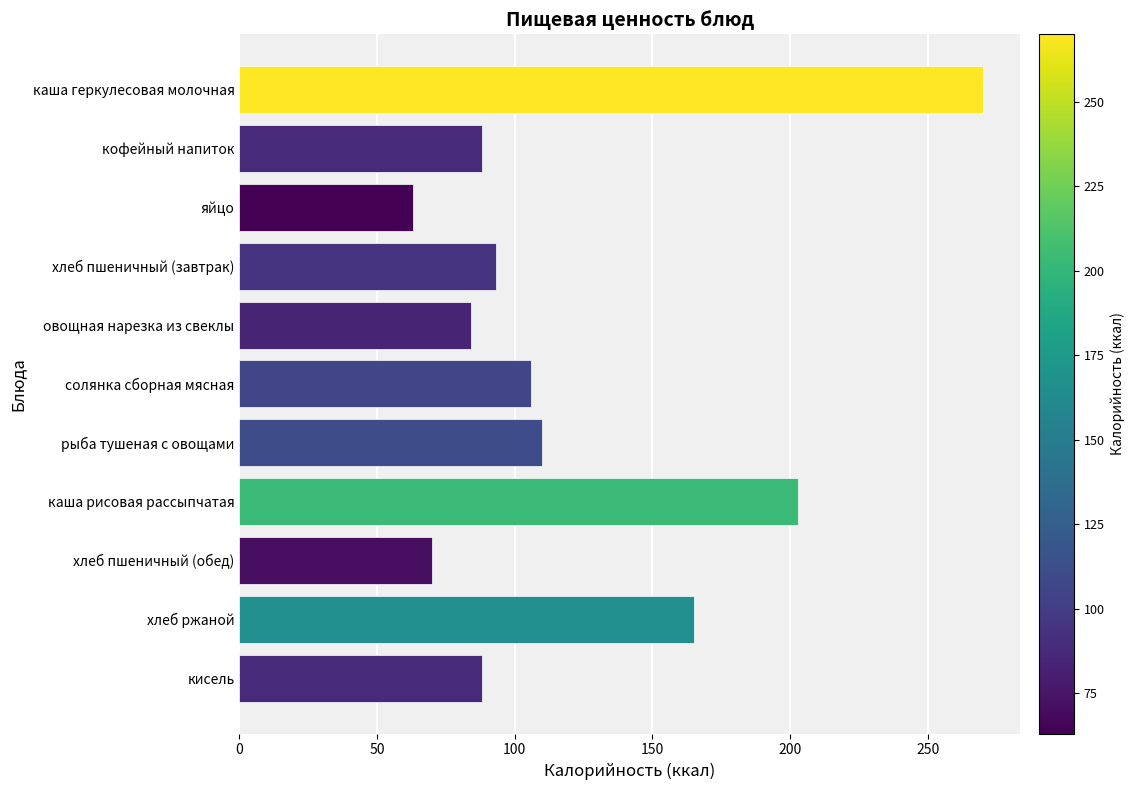

What is the label of the 10th bar from the bottom?

кофейный напиток